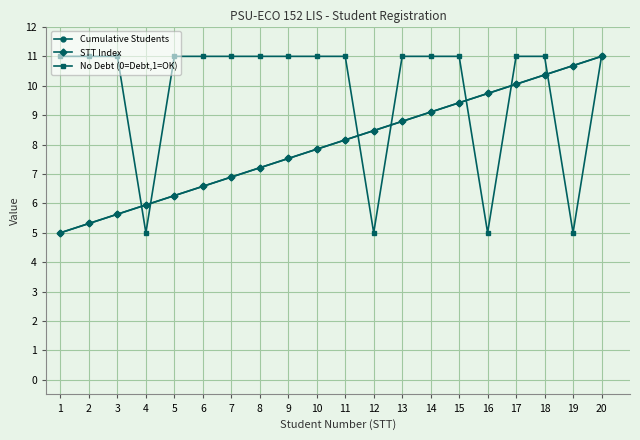

Which series has the widest spread of values?

Cumulative Students